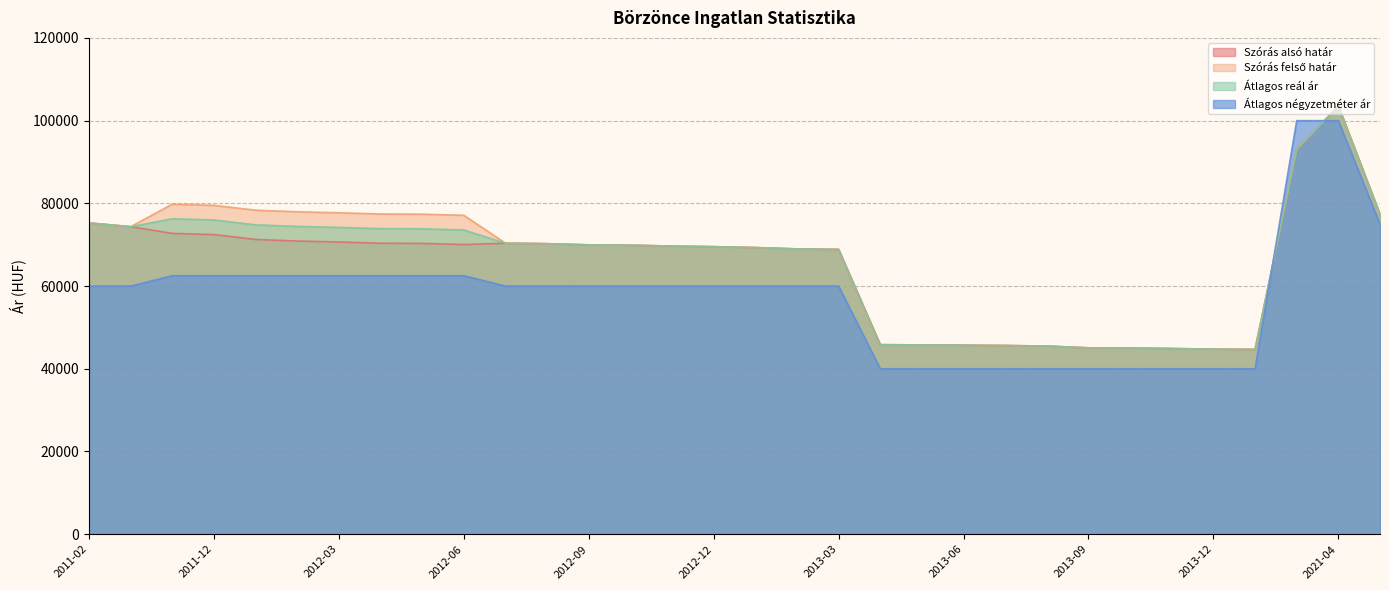

What is the lowest value of the Szórás felső határ series?

44674